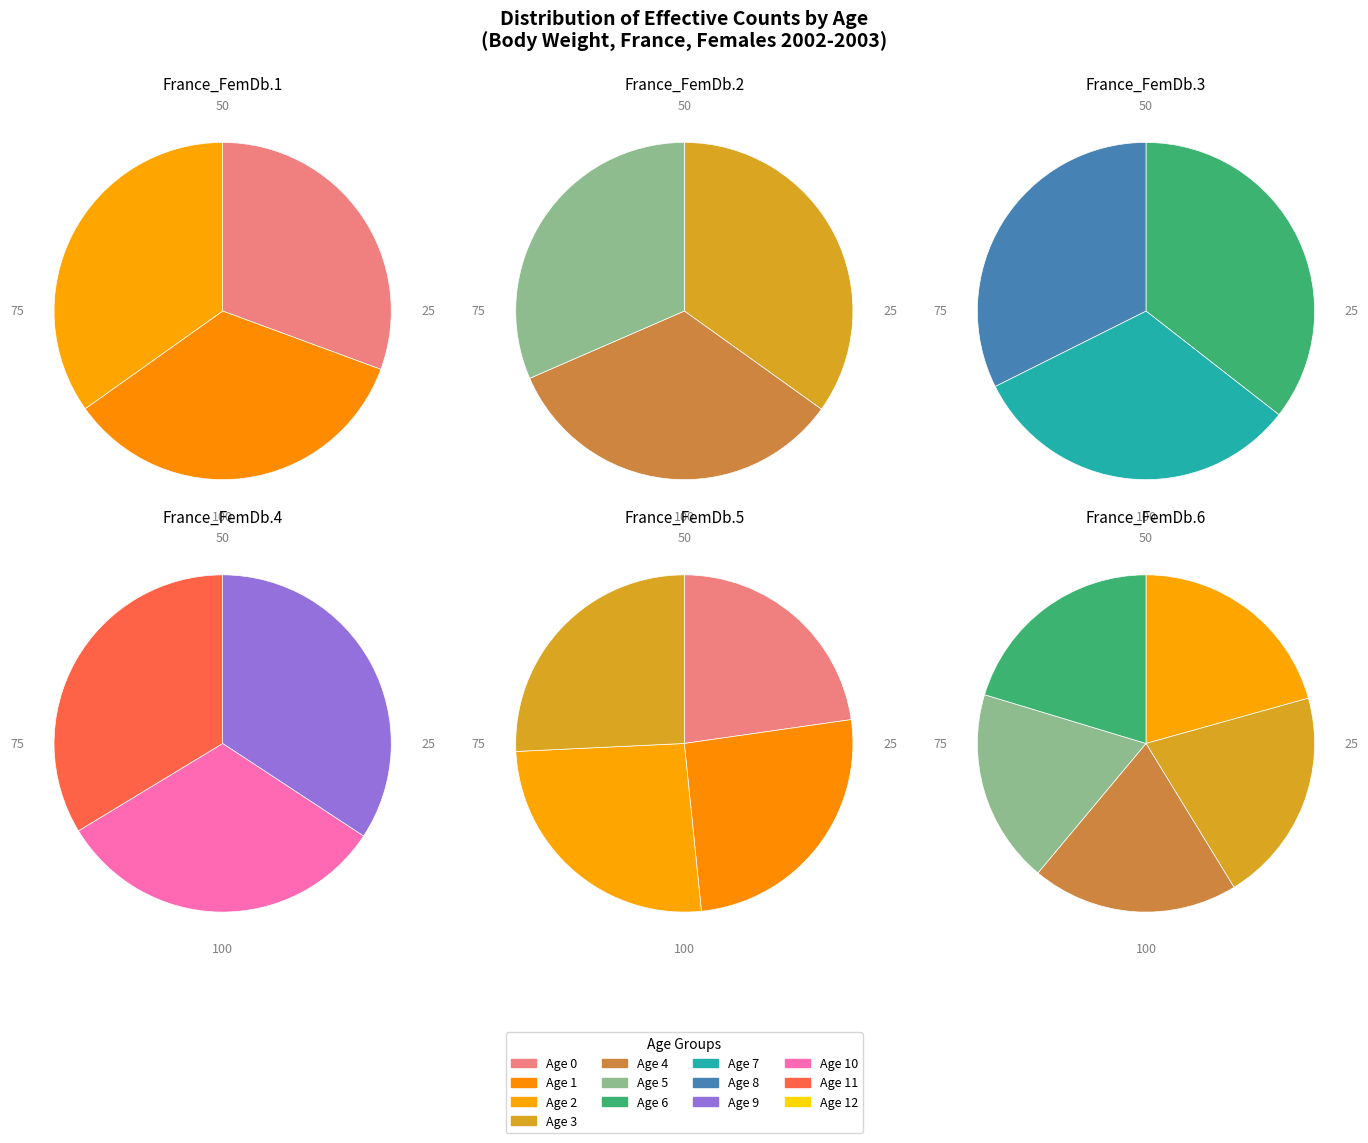

What is the change in value from Age 5 to Age 7?

-3